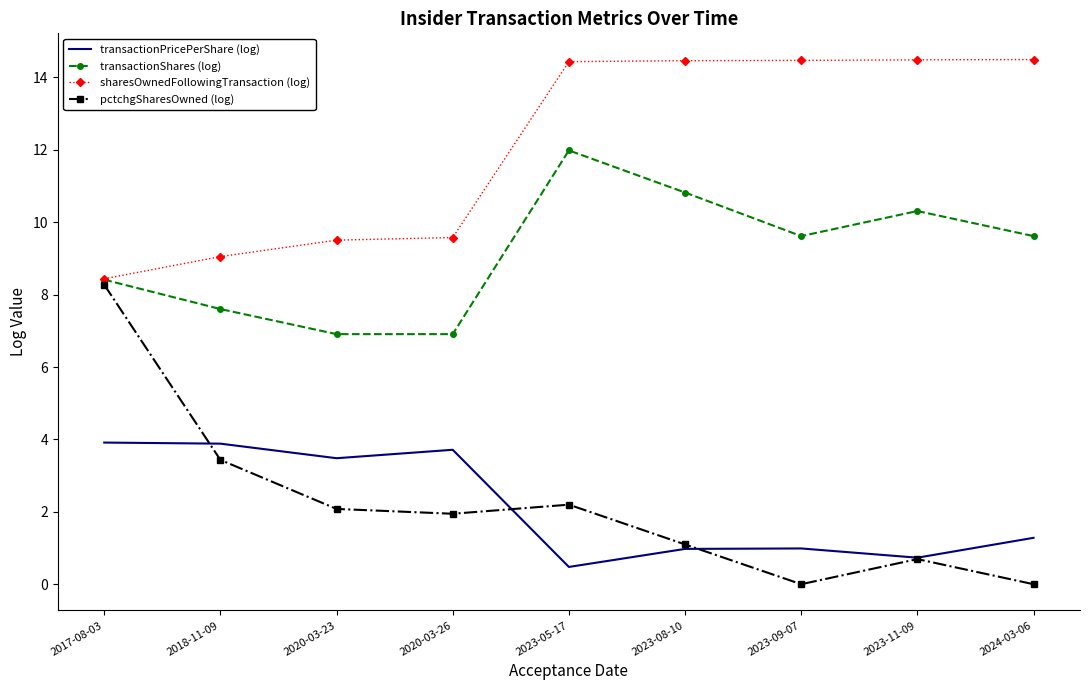

At which label does sharesOwnedFollowingTransaction (log) first exceed 14?

2023-05-17